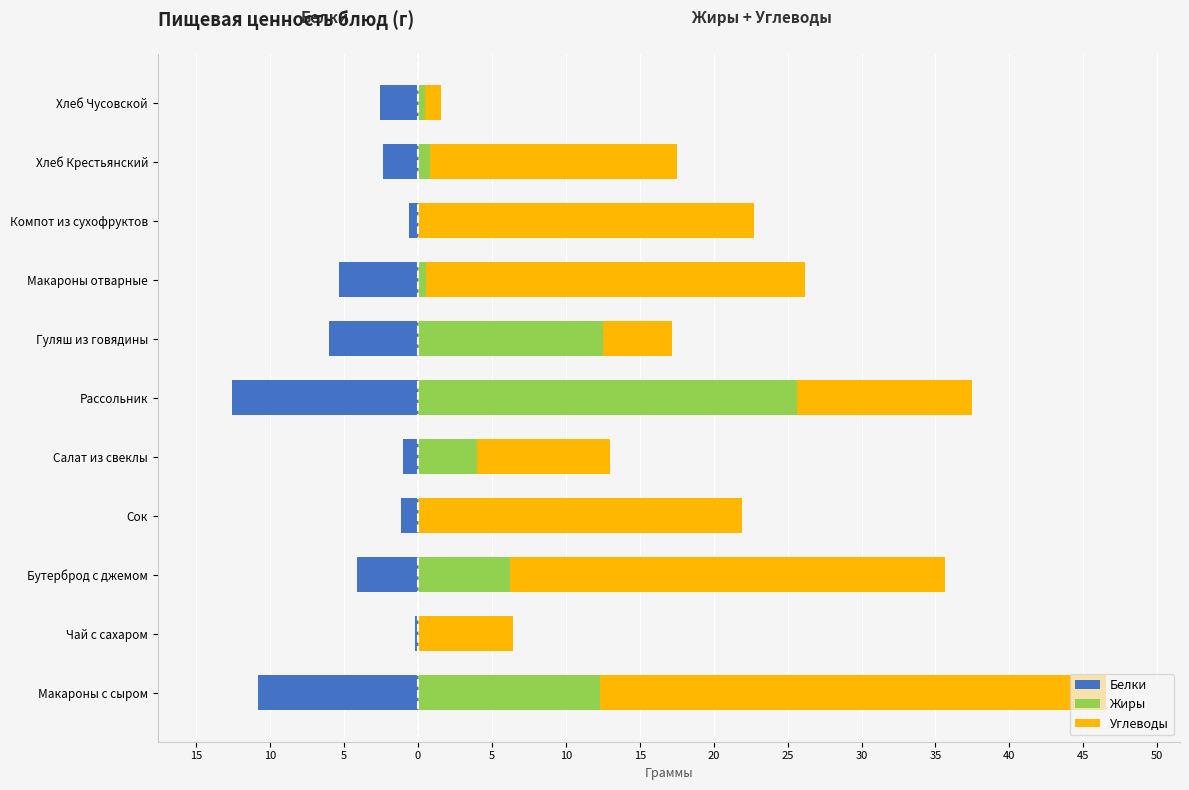

True or false: Углеводы has a value of 36.0 at Макароны отварные.

False